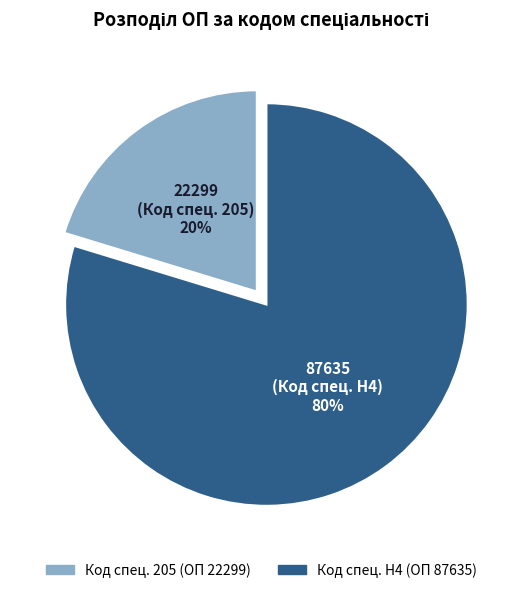

To the nearest percent, what is the average slice percentage?

50%